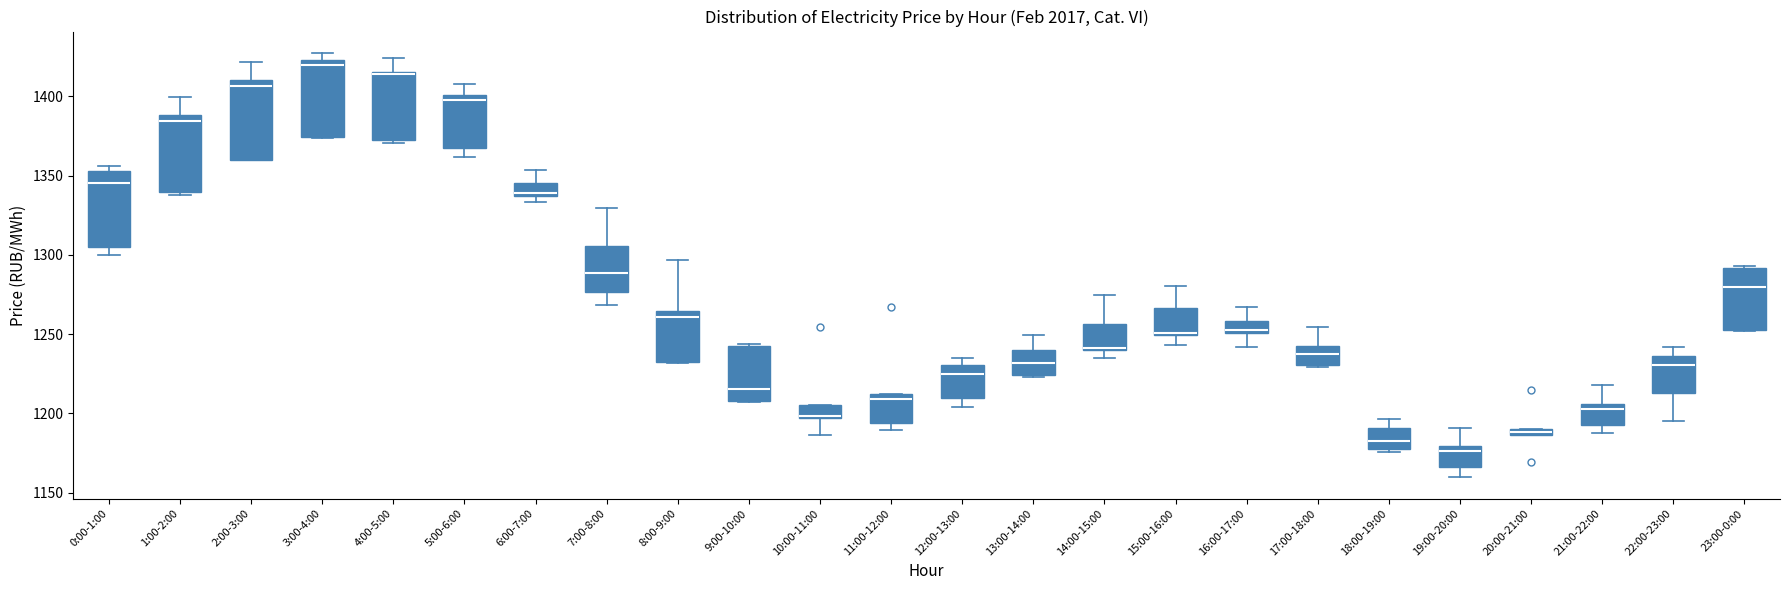

Where does the median line of the box for 19:00-20:00 sit on the y-axis? The values are not printed on the chart, so give them approximately, as read against the axis.

1175